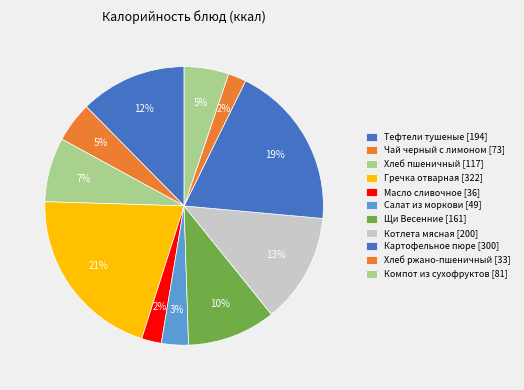

What percentage is the Котлета мясная slice, to the nearest percent?

13%